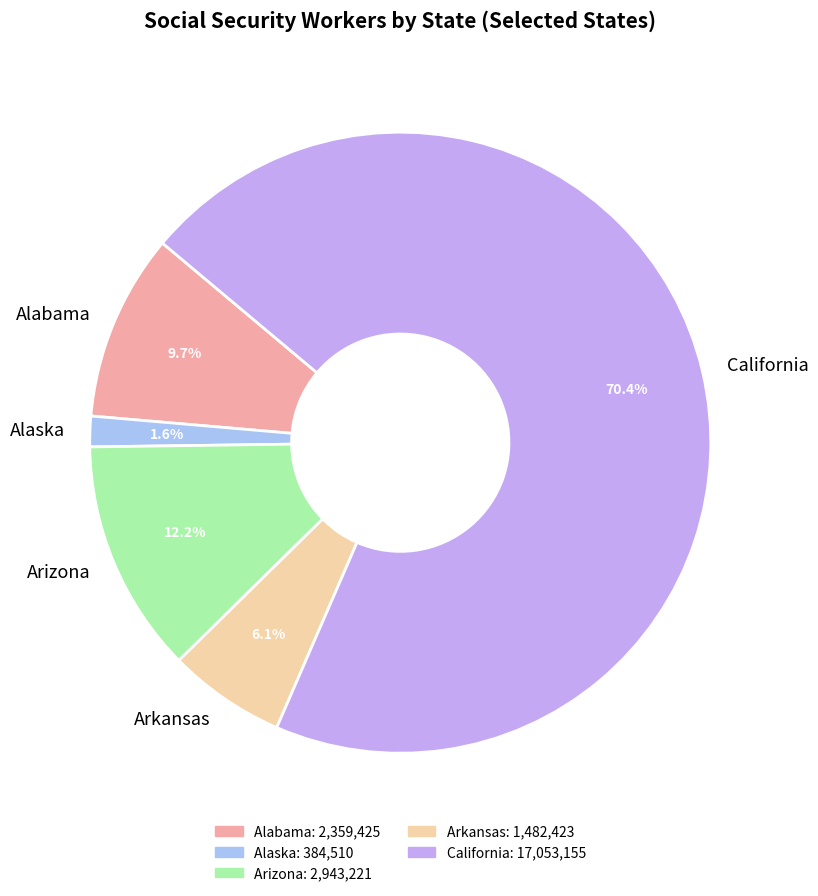

The Alabama slice represents 10% of the pie. True or false?

True